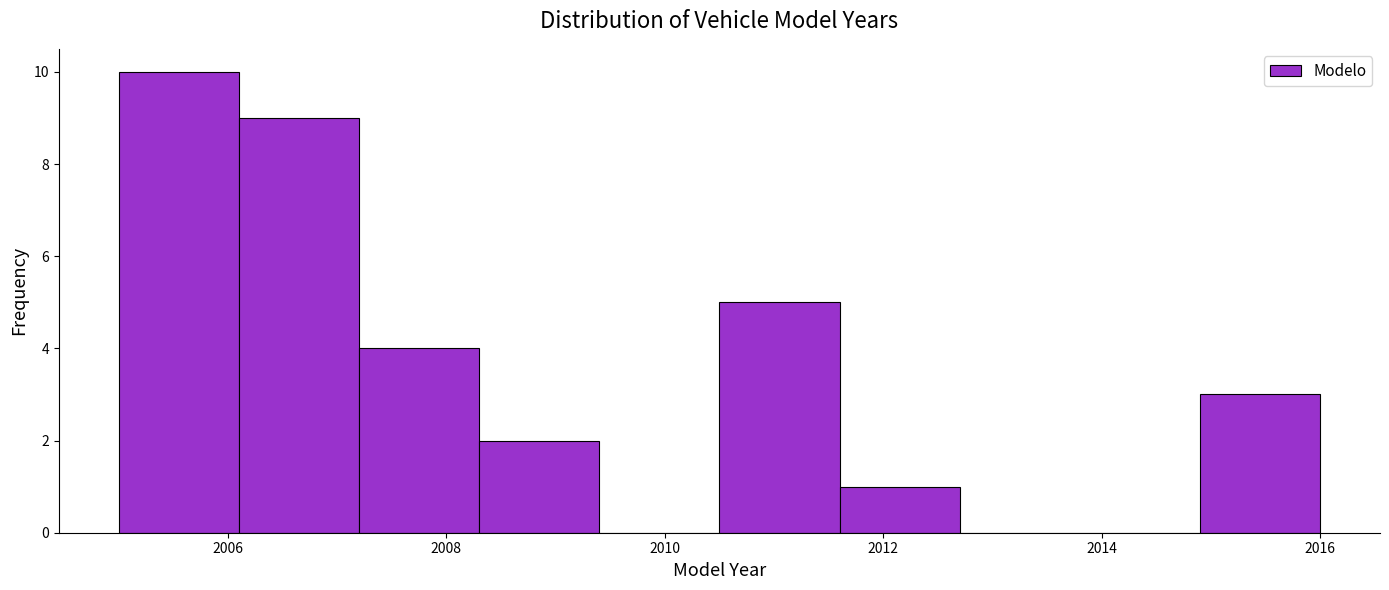

Reading left to right, transcribe this chart: for each bar, give the range it covers on the x-axis and its height. Neither the bar edges nor the heights are printed on the chart, so give them approximately, as read against the axes.

2005.0 to 2006.1: 10
2006.1 to 2007.2: 9
2007.2 to 2008.3: 4
2008.3 to 2009.4: 2
2009.4 to 2010.5: 0
2010.5 to 2011.6: 5
2011.6 to 2012.7: 1
2012.7 to 2013.8: 0
2013.8 to 2014.9: 0
2014.9 to 2016.0: 3